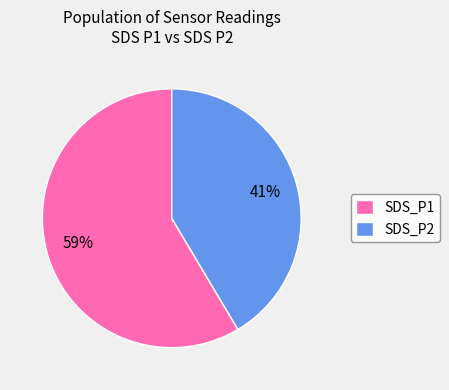

Count the number of slices in the pie.

2